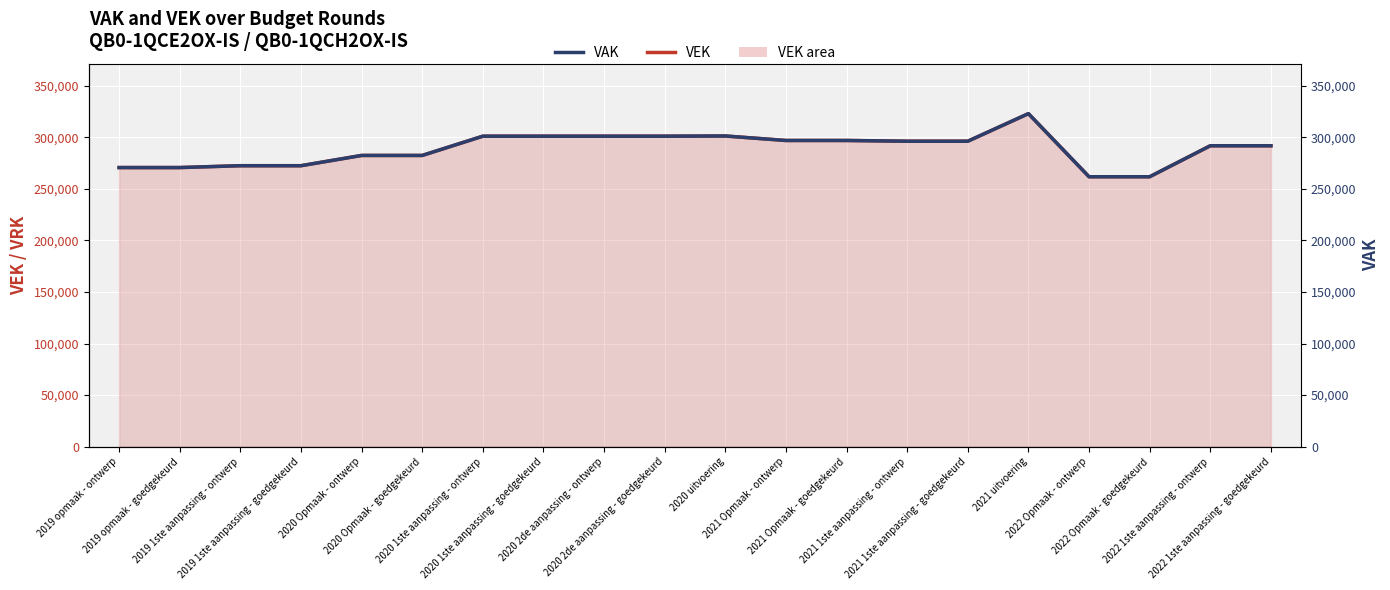

Reading right to left, transcribe all the data shown in this chart.

VEK: 291713	291713	261679	261679	322863	296117	296117	296840	296840	301189	301002	301002	301002	301002	282328	282328	272382	272382	270582	270582
VAK: 291713	291713	261679	261679	322863	296117	296117	296840	296840	301189	301002	301002	301002	301002	282328	282328	272382	272382	270582	270582